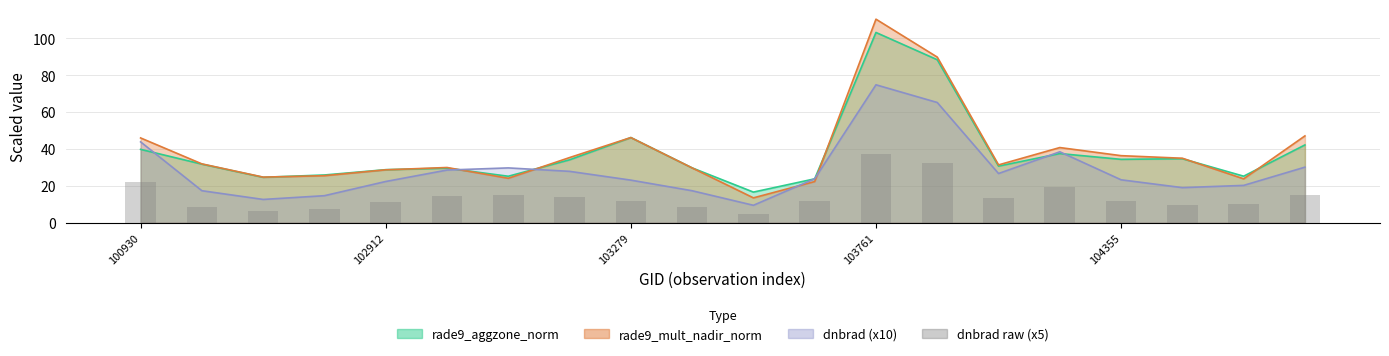

Between 9 and 104355, which is larger?

104355